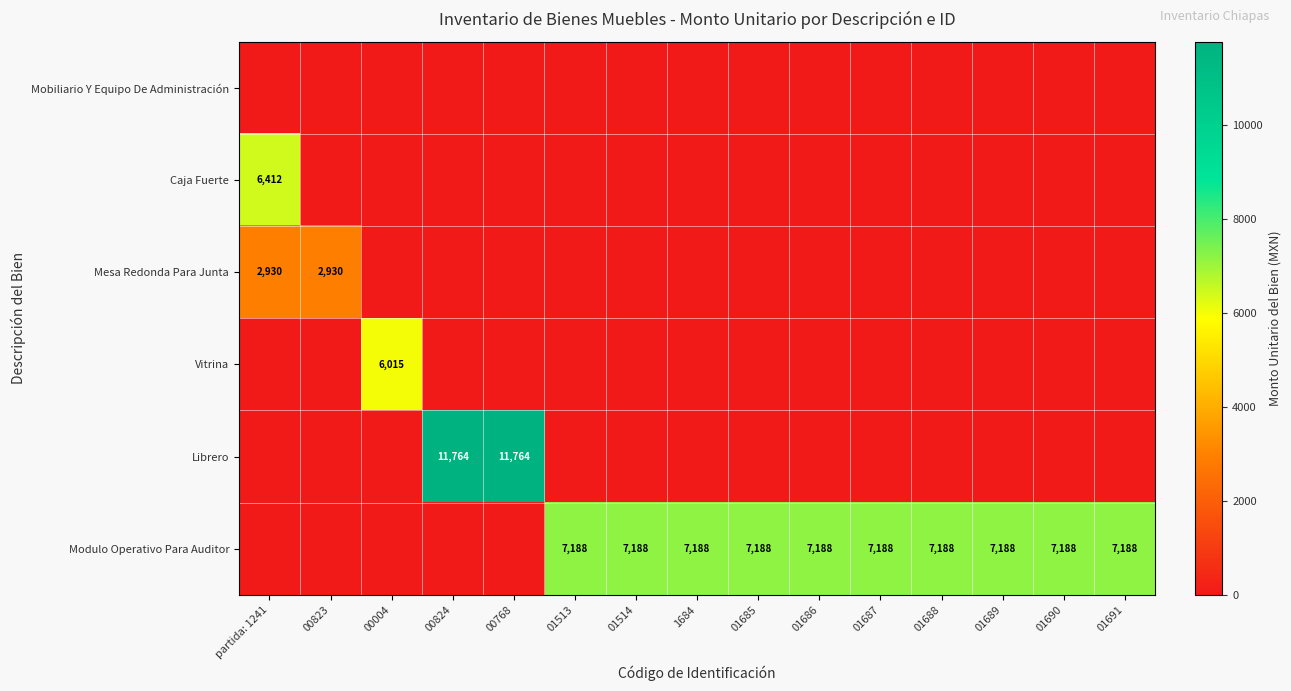

True or false: Modulo Operativo Para Auditor has a value of 7188 at 01691.

True